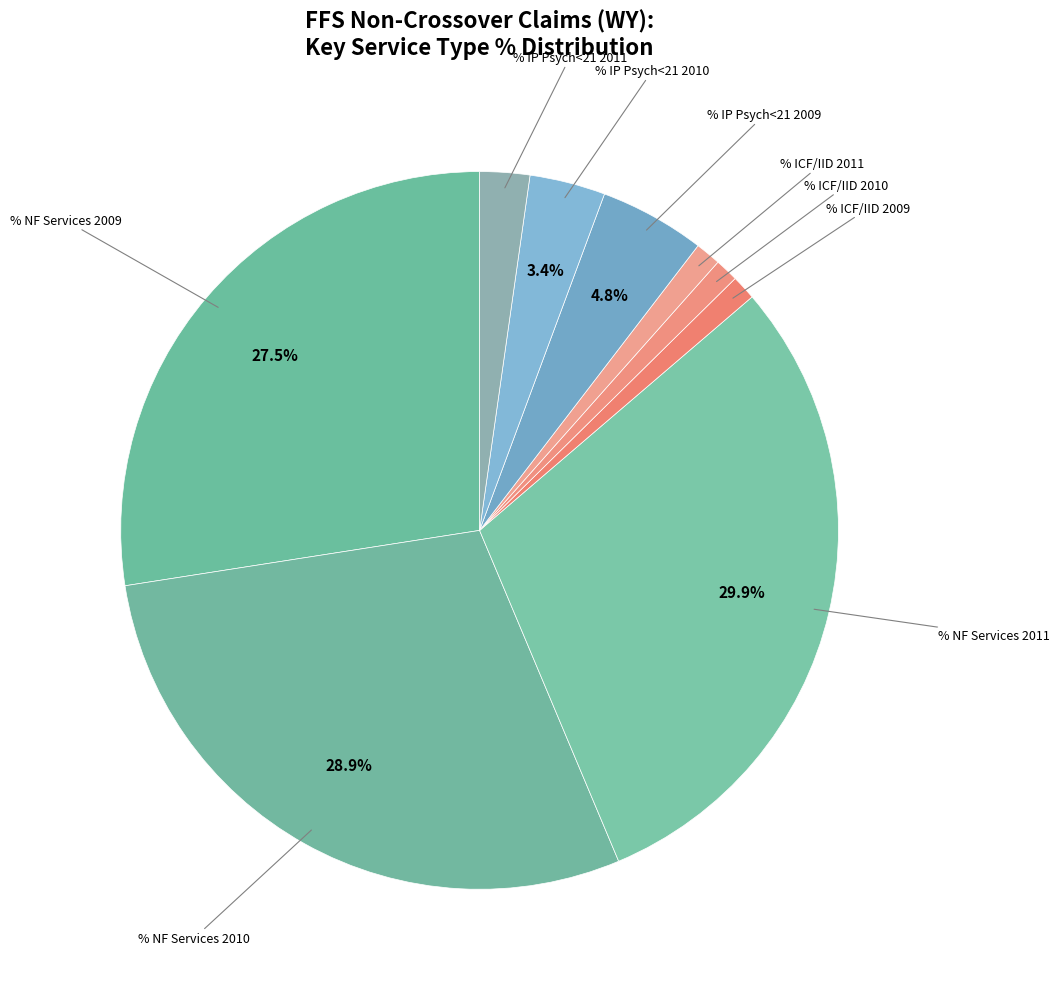

How many segments does this pie chart have?

9